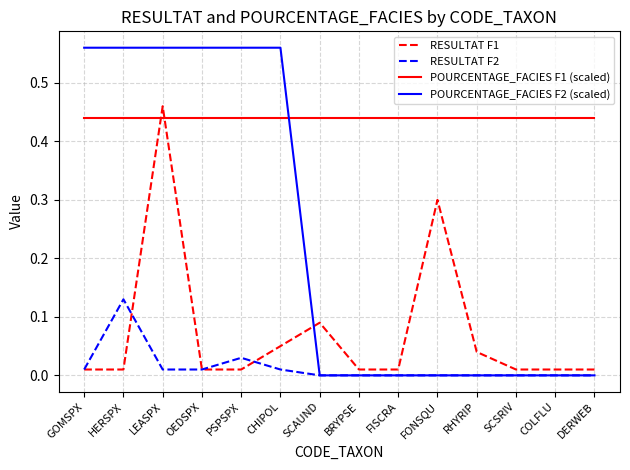

What position from the right is FISCRA?

6